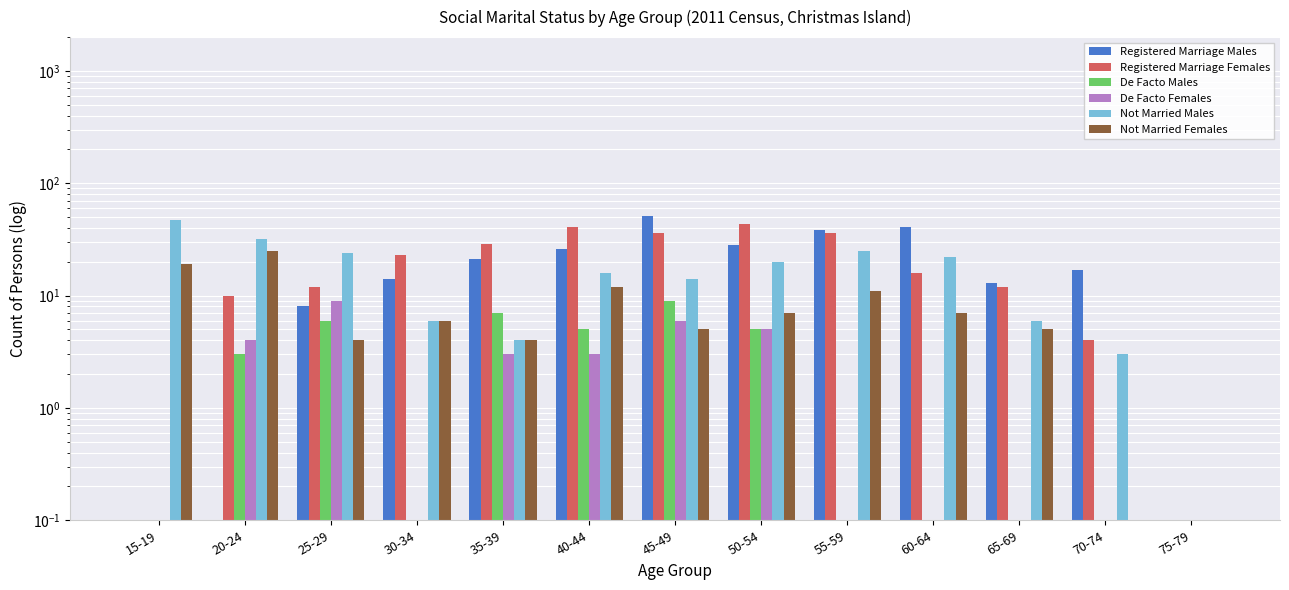

Reading left to right, extract all data points from this chart.

Registered Marriage Males: 15-19=0.1	20-24=0.1	25-29=8.0	30-34=14.0	35-39=21.0	40-44=26.0	45-49=51.0	50-54=28.0	55-59=38.0	60-64=41.0	65-69=13.0	70-74=17.0	75-79=0.1
Registered Marriage Females: 15-19=0.1	20-24=10.0	25-29=12.0	30-34=23.0	35-39=29.0	40-44=41.0	45-49=36.0	50-54=43.0	55-59=36.0	60-64=16.0	65-69=12.0	70-74=4.0	75-79=0.1
De Facto Males: 15-19=0.1	20-24=3.0	25-29=6.0	30-34=0.1	35-39=7.0	40-44=5.0	45-49=9.0	50-54=5.0	55-59=0.1	60-64=0.1	65-69=0.1	70-74=0.1	75-79=0.1
De Facto Females: 15-19=0.1	20-24=4.0	25-29=9.0	30-34=0.1	35-39=3.0	40-44=3.0	45-49=6.0	50-54=5.0	55-59=0.1	60-64=0.1	65-69=0.1	70-74=0.1	75-79=0.1
Not Married Males: 15-19=47.0	20-24=32.0	25-29=24.0	30-34=6.0	35-39=4.0	40-44=16.0	45-49=14.0	50-54=20.0	55-59=25.0	60-64=22.0	65-69=6.0	70-74=3.0	75-79=0.1
Not Married Females: 15-19=19.0	20-24=25.0	25-29=4.0	30-34=6.0	35-39=4.0	40-44=12.0	45-49=5.0	50-54=7.0	55-59=11.0	60-64=7.0	65-69=5.0	70-74=0.1	75-79=0.1